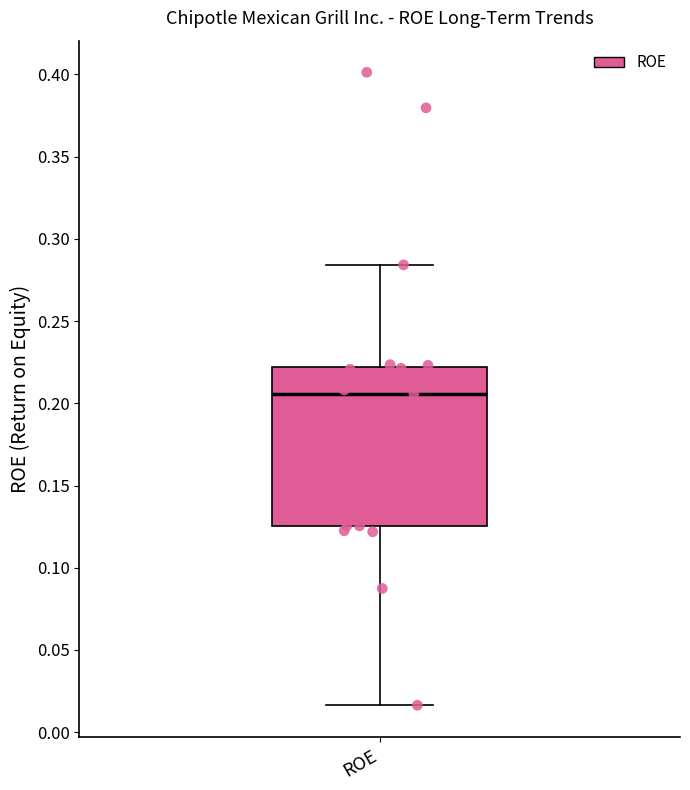

Read this box plot against the y-axis: the position of the median line, the range covered by the box, and the ends of both whiskers. The values are not printed on the chart, so give them approximately, as read against the axis.

median 0.205, box 0.125 to 0.220, whiskers 0.015 to 0.285